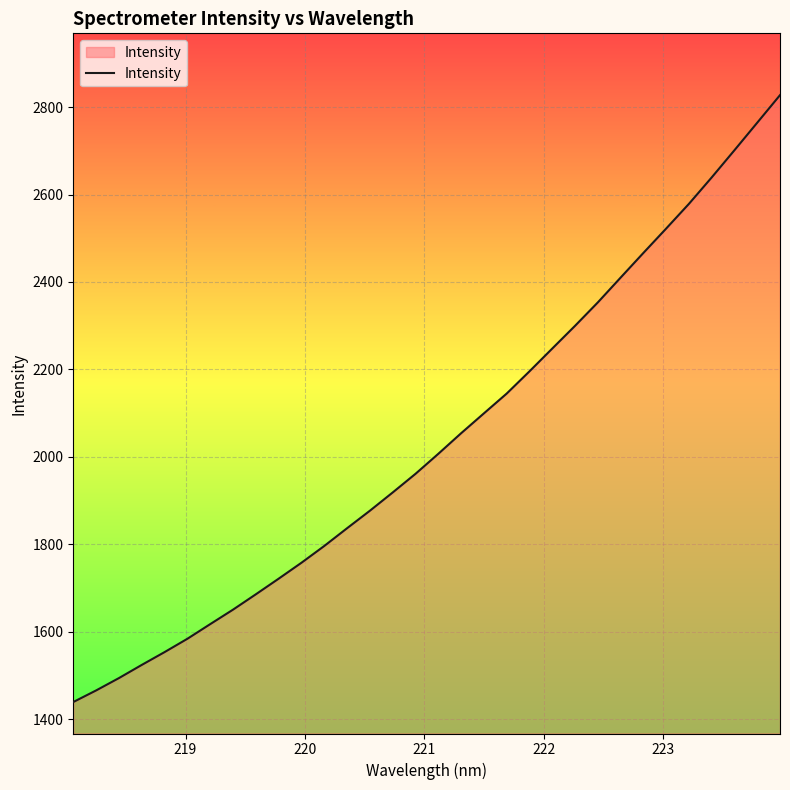

What is the maximum value shown in the chart?

2827.2